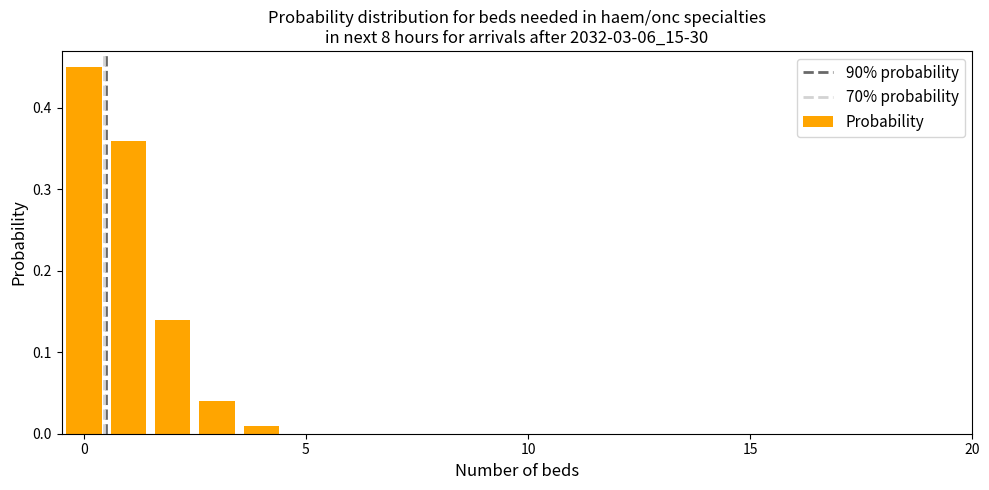

What is the sum of all values?

1.0